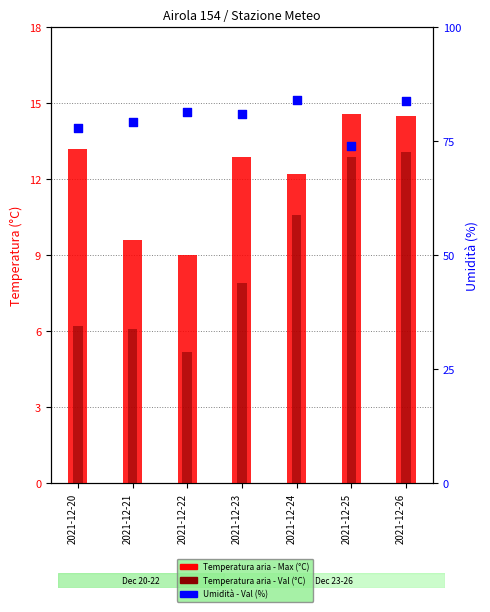

At which category is the sum across all series the highest?

2021-12-26